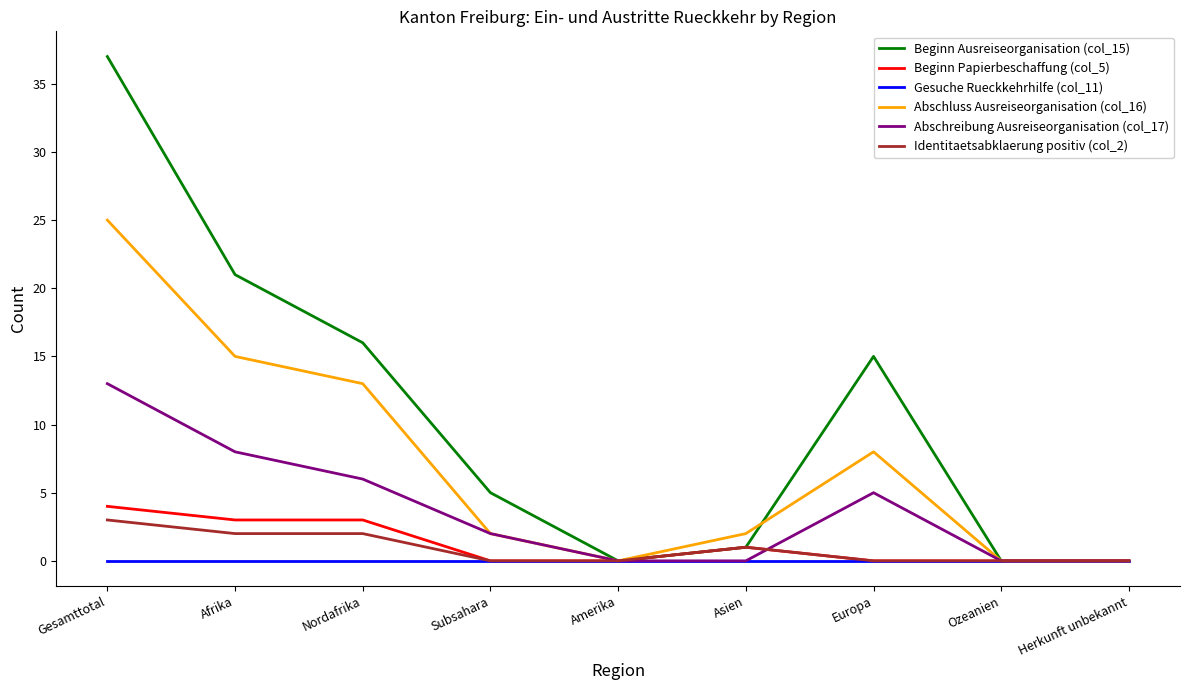

True or false: Beginn Ausreiseorganisation (col_15) has a value of 5 at Subsahara.

True